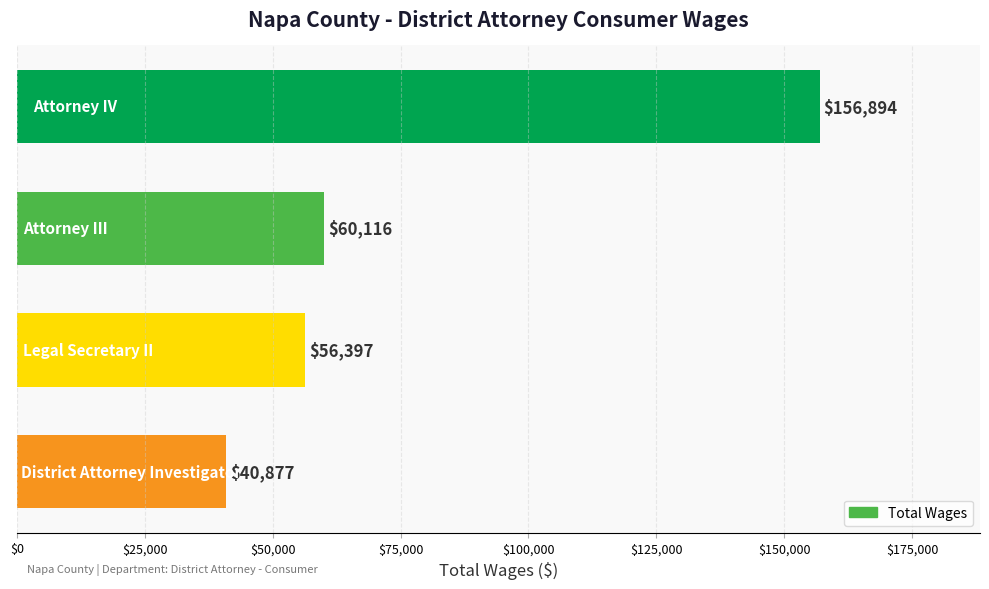

What is the value of the 4th bar from the top?

40877